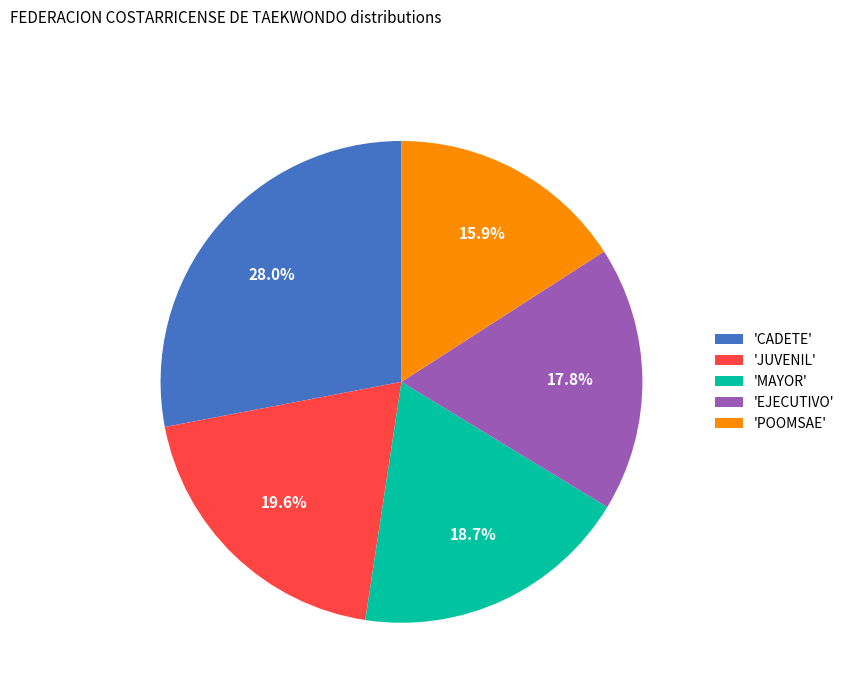

What is the ratio of the value at 'JUVENIL' to the value at 'POOMSAE'?

1.2